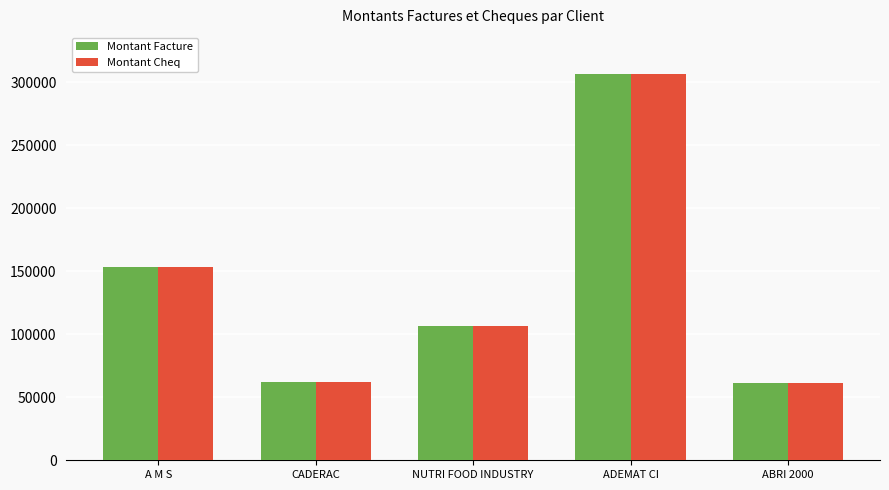

How many bars are there in each group?

2